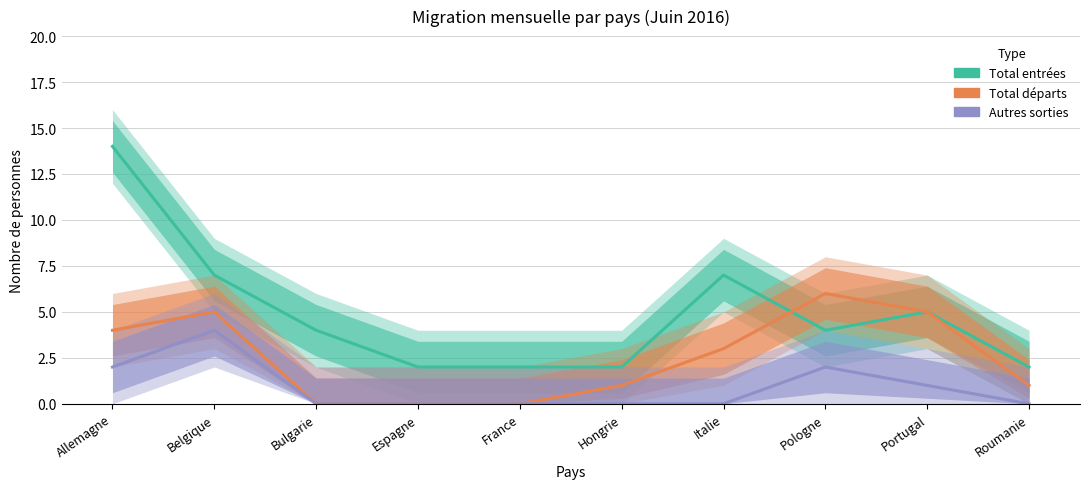

Read the Autres sorties value at Pologne.

2